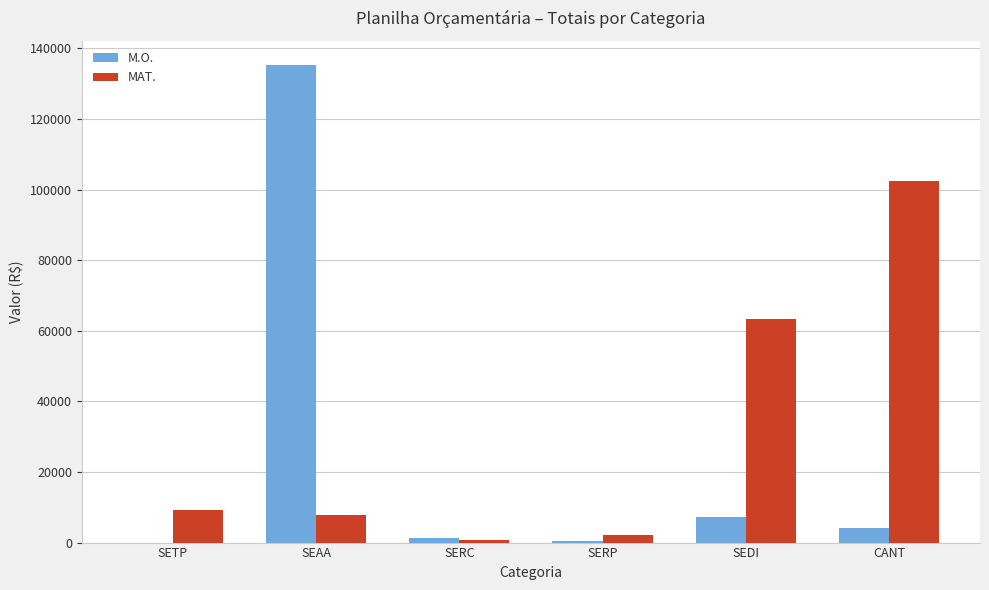

How many values in the M.O. series exceed 4109?

3